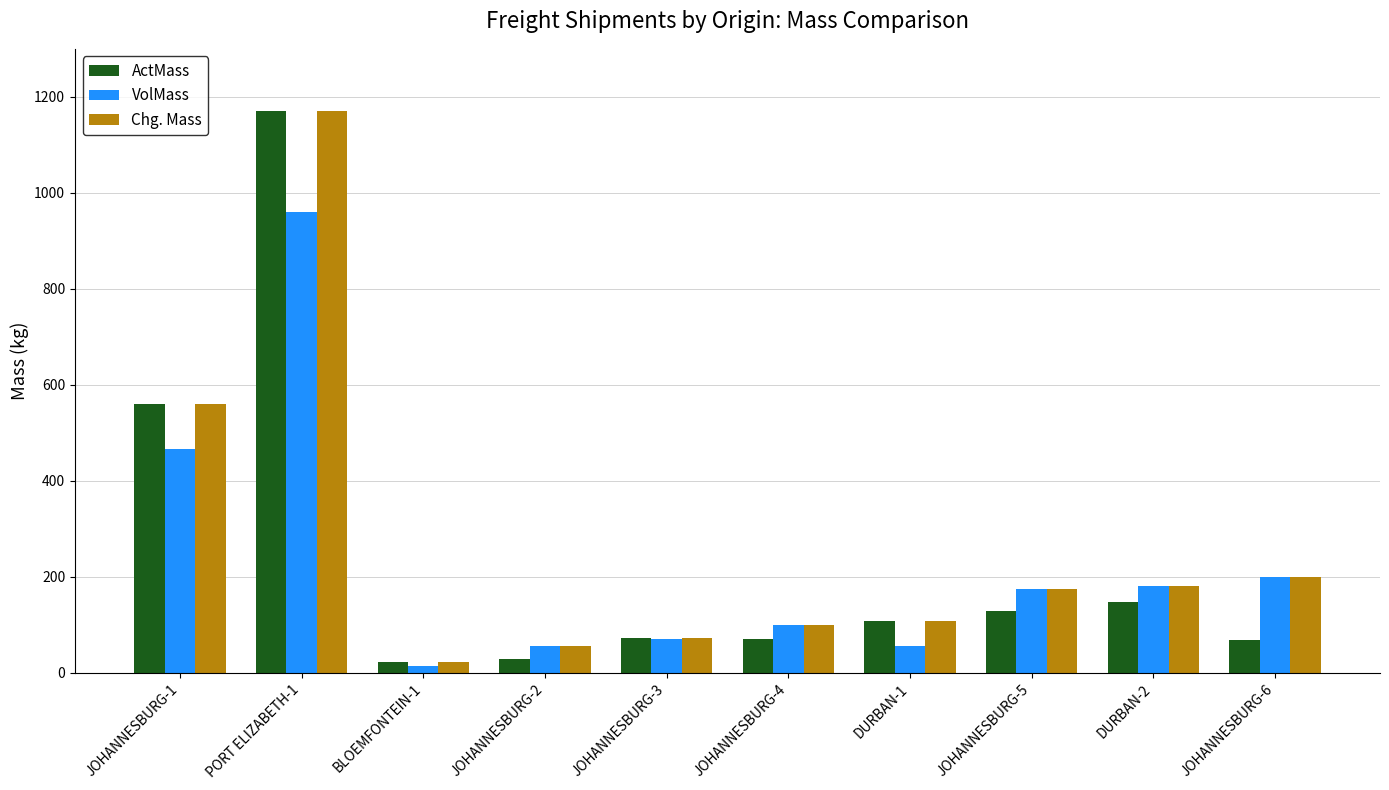

What is the difference between the second highest and second lowest values in the VolMass series?

410